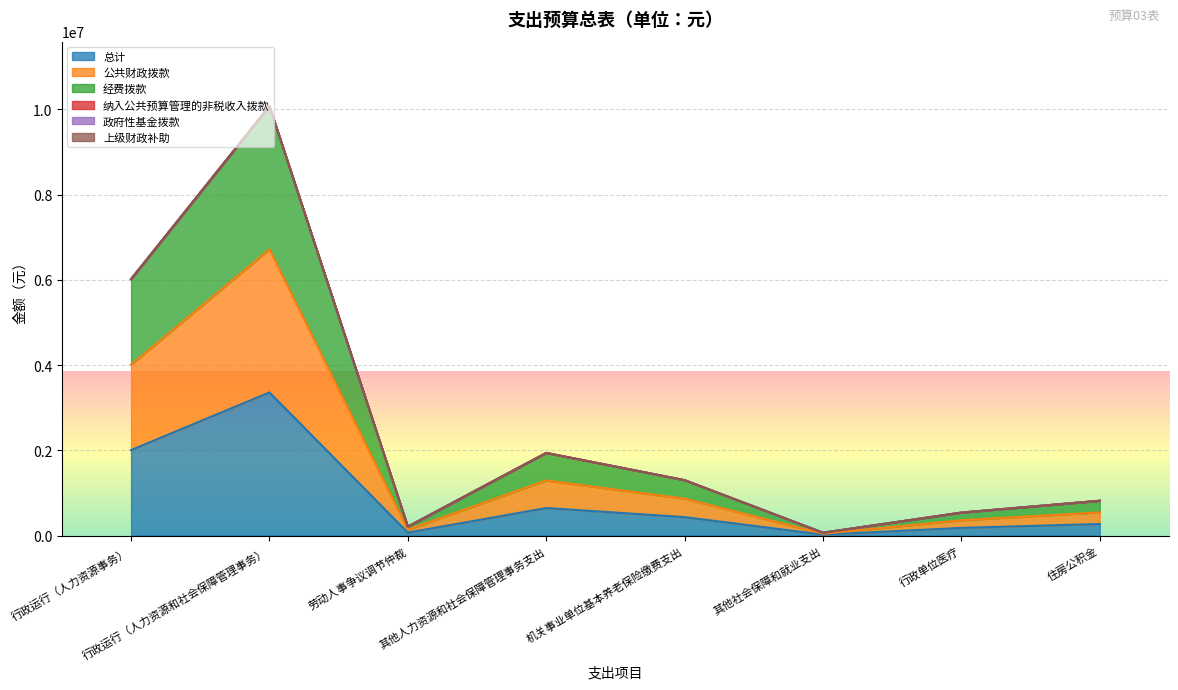

Which category has the highest value in the 总计 series?

行政运行（人力资源和社会保障管理事务）